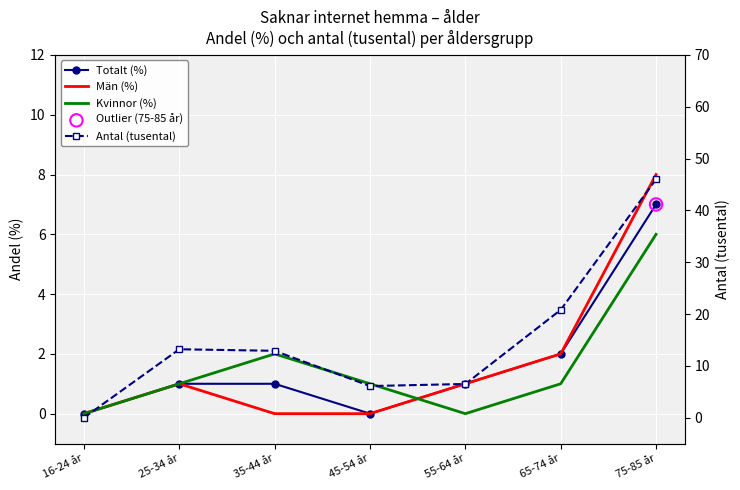

Which series has the largest total across all categories?

Antal (tusental)